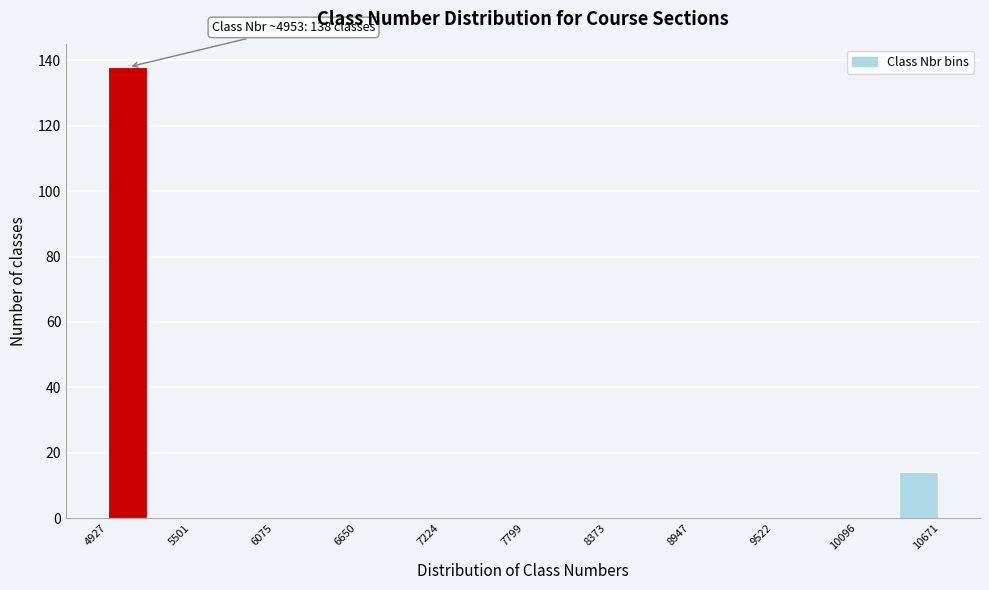

Around what value on the x-axis is the tallest bar? Give the approximate position of its centre, as read against the axis.

5100